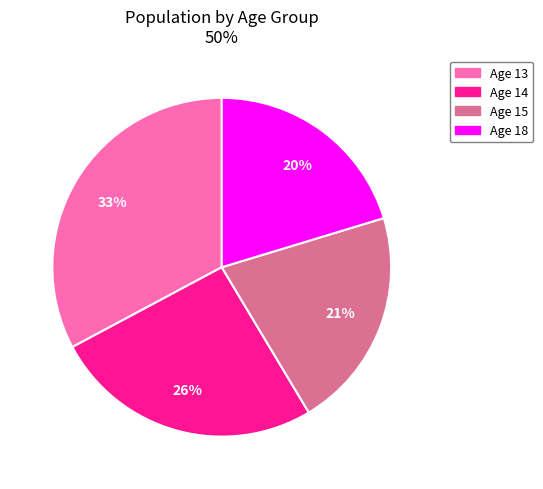

Is there a majority slice in this chart?

No